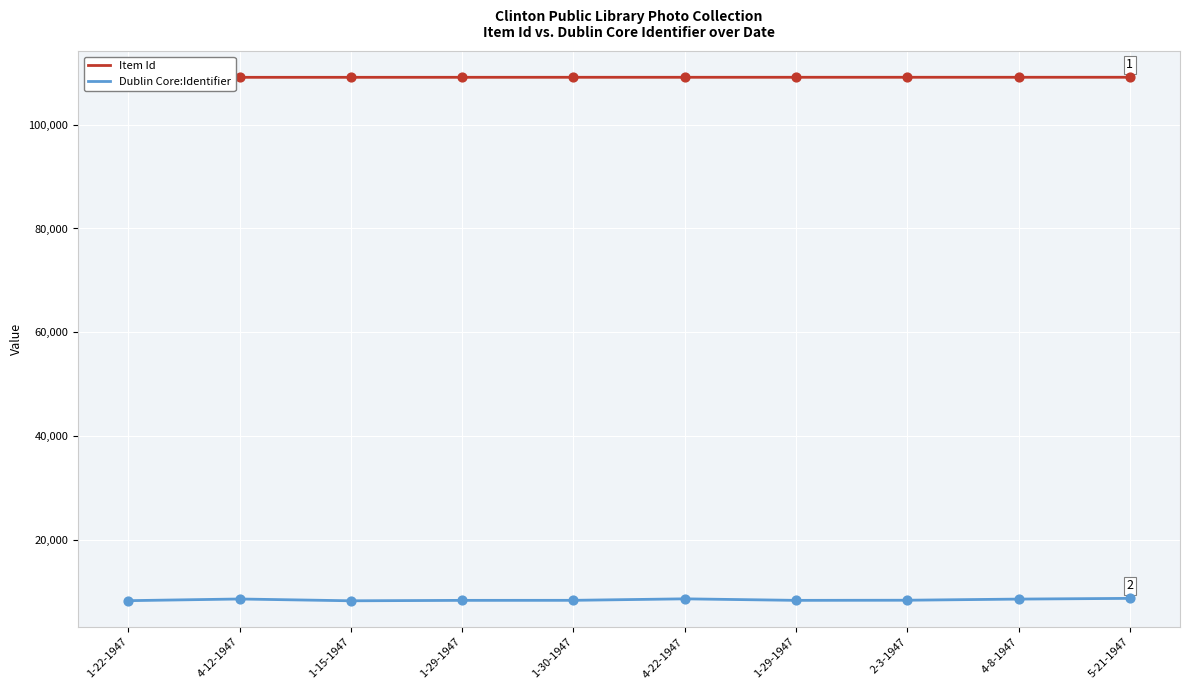

What are all the series names shown in the legend?

Item Id, Dublin Core:Identifier